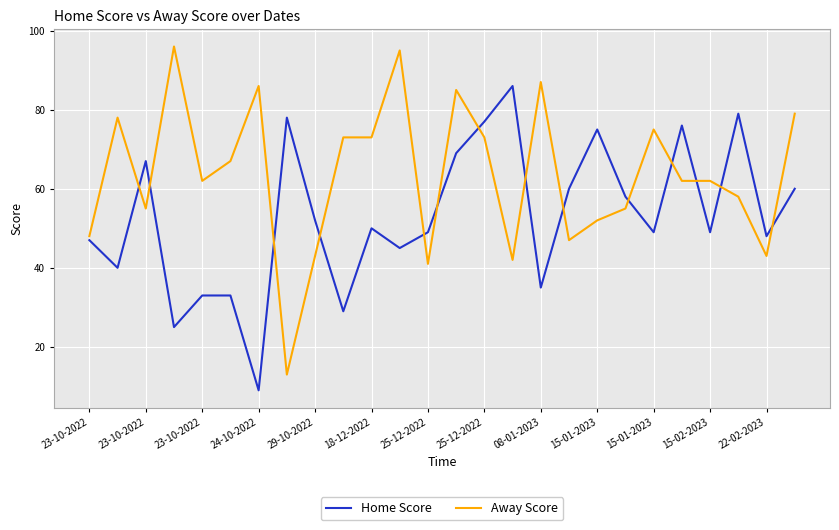

Which series has the largest range (max minus min)?

Away Score